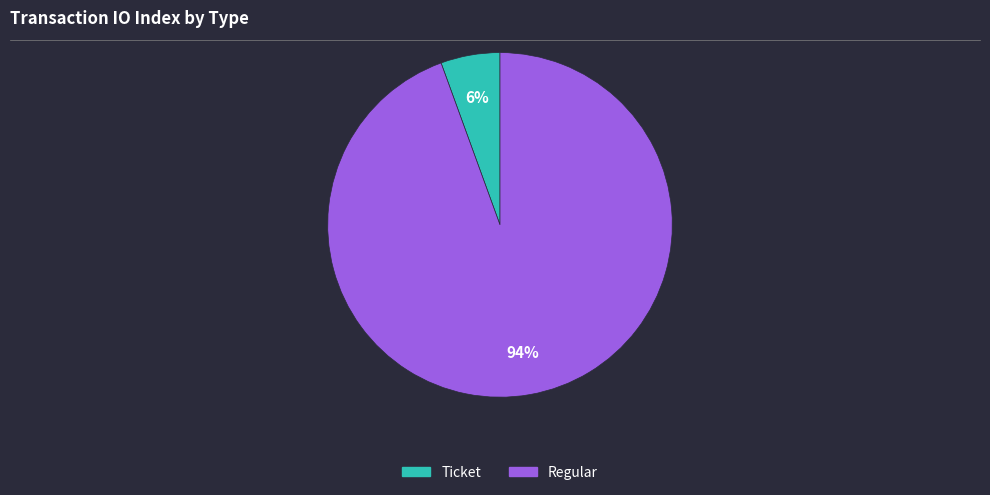

Which has a higher value, Regular or Ticket?

Regular